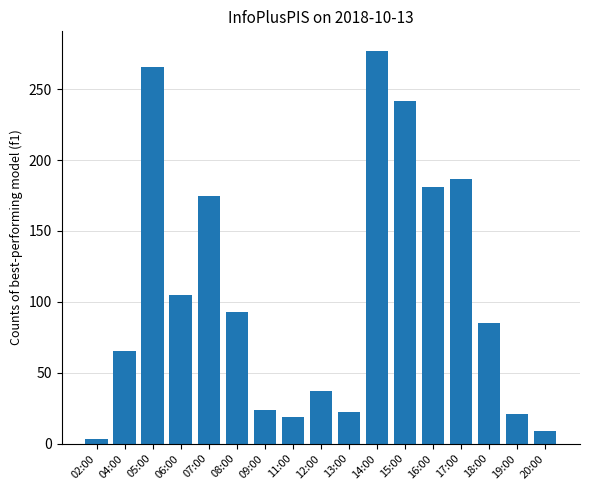

What is the difference between the second highest and second lowest values?

257